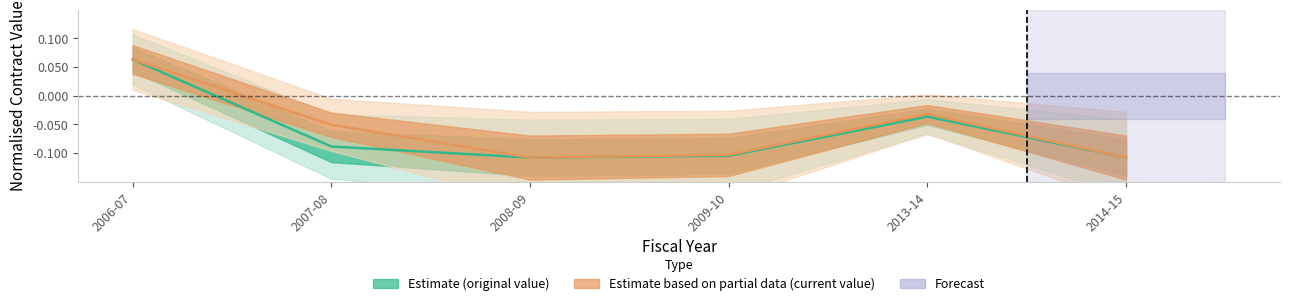

Which series changed the most between 2007-08 and 2008-09?

Estimate based on partial data (current value)